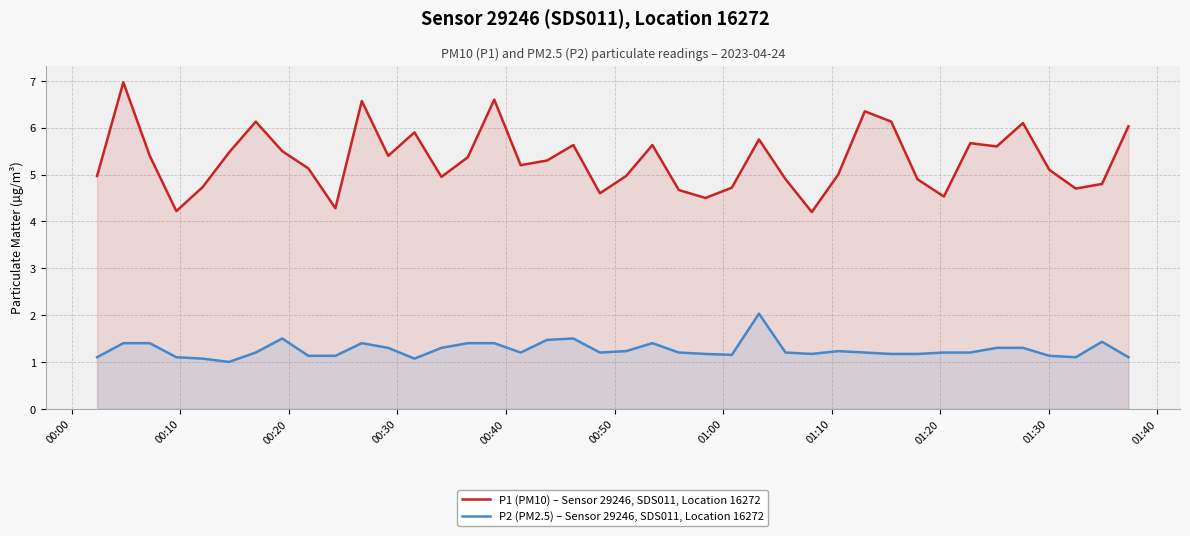

Rank the series by their maximum value, from highest to lowest.

P1 (PM10) – Sensor 29246, SDS011, Location 16272, P2 (PM2.5) – Sensor 29246, SDS011, Location 16272